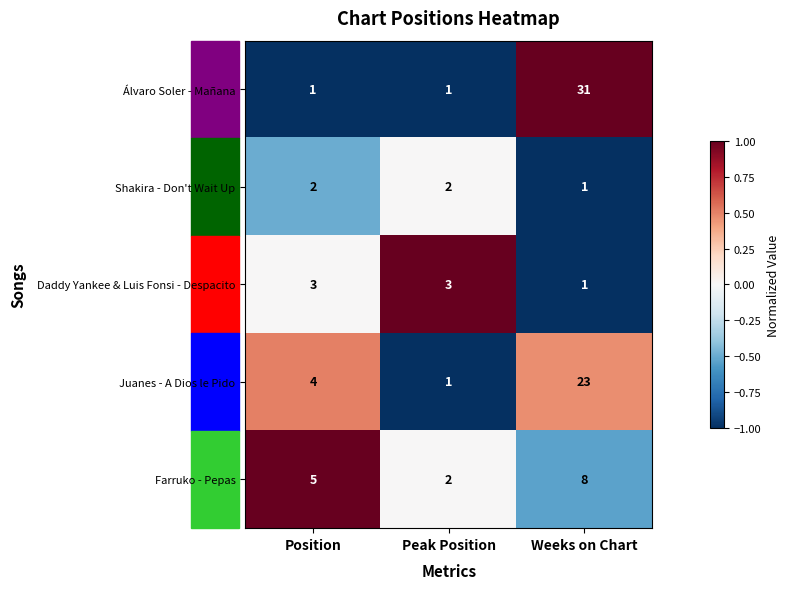

What is the maximum value shown in the chart?

31